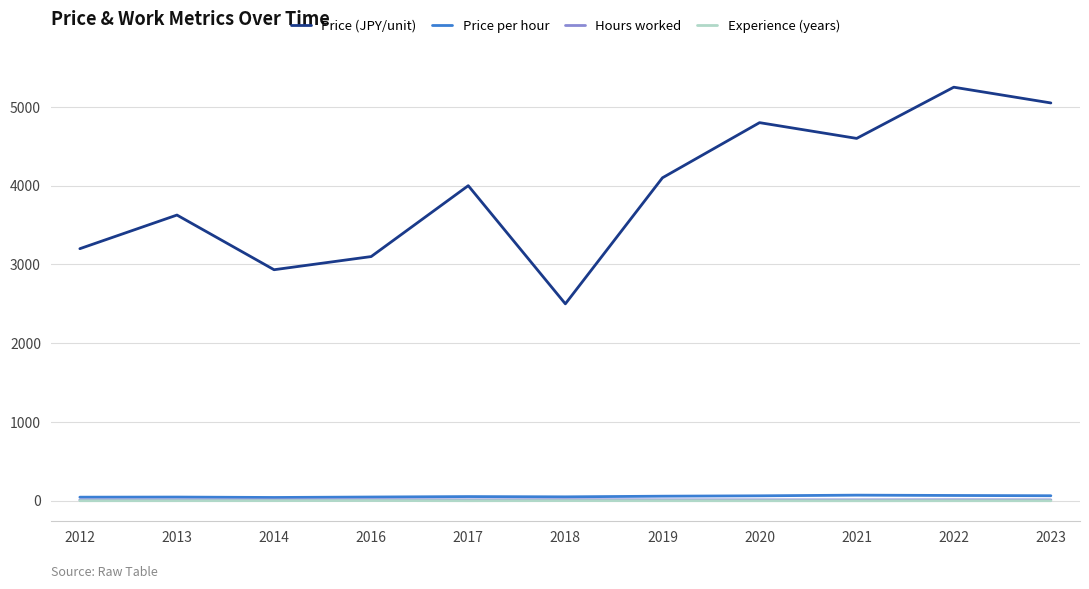

Which series has the largest total across all categories?

Price (JPY/unit)